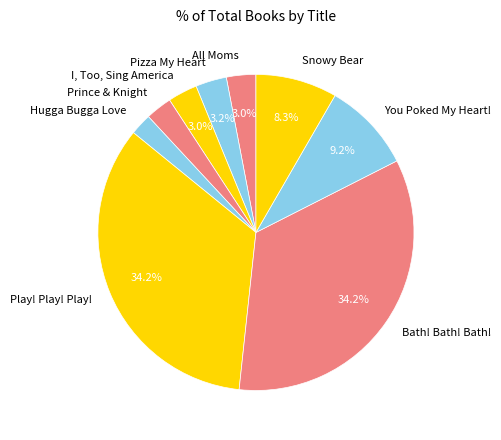

What percentage is the Prince & Knight slice, to the nearest percent?

3%